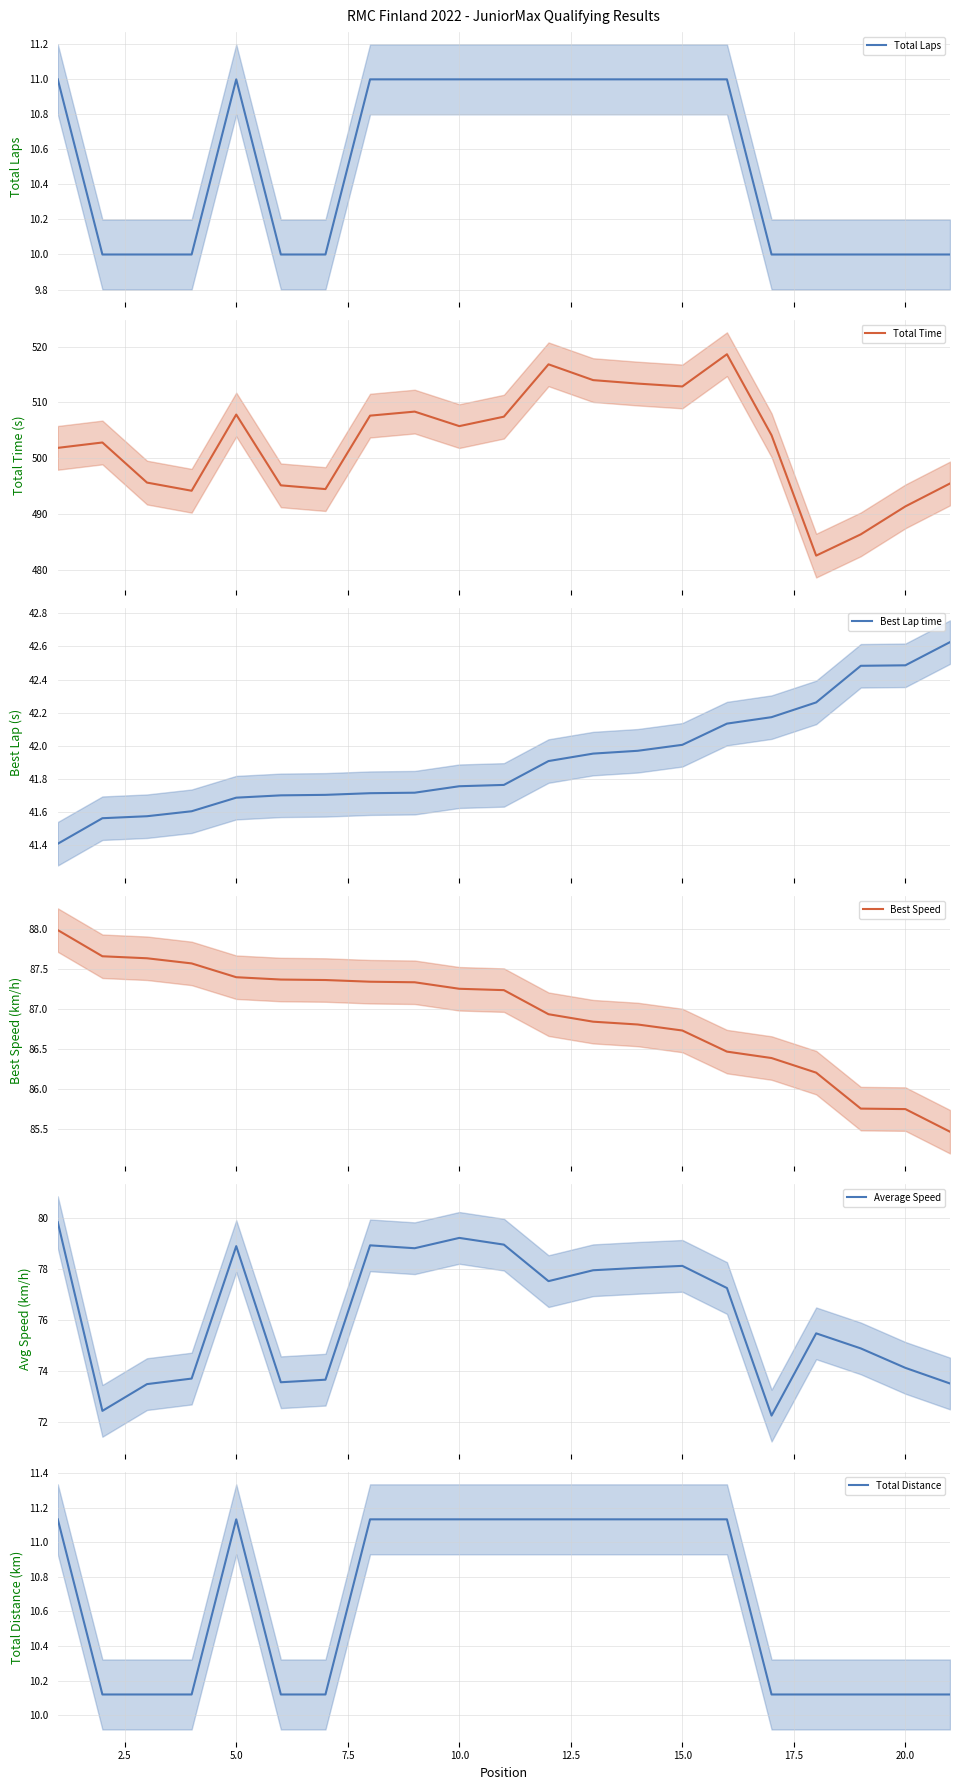

Reading left to right, what are all the values shown in this chart?

Total Laps: 11.0	10.0	10.0	10.0	11.0	10.0	10.0	11.0	11.0	11.0	11.0	11.0	11.0	11.0	11.0	11.0	10.0	10.0	10.0	10.0	10.0
Total Time: 501.9	502.8	495.7	494.2	507.8	495.2	494.5	507.6	508.4	505.8	507.5	516.8	514.0	513.4	512.9	518.6	504.1	482.6	486.4	491.4	495.5
Best Lap time: 41.4	41.6	41.6	41.6	41.7	41.7	41.7	41.7	41.7	41.8	41.8	41.9	42.0	42.0	42.0	42.1	42.2	42.3	42.5	42.5	42.6
Best Speed: 88.0	87.7	87.6	87.6	87.4	87.4	87.4	87.3	87.3	87.2	87.2	86.9	86.8	86.8	86.7	86.5	86.4	86.2	85.8	85.8	85.5
Average Speed: 79.9	72.5	73.5	73.7	78.9	73.6	73.7	78.9	78.8	79.2	79.0	77.5	78.0	78.1	78.1	77.3	72.3	75.5	74.9	74.1	73.5
Total Distance: 11.1	10.1	10.1	10.1	11.1	10.1	10.1	11.1	11.1	11.1	11.1	11.1	11.1	11.1	11.1	11.1	10.1	10.1	10.1	10.1	10.1